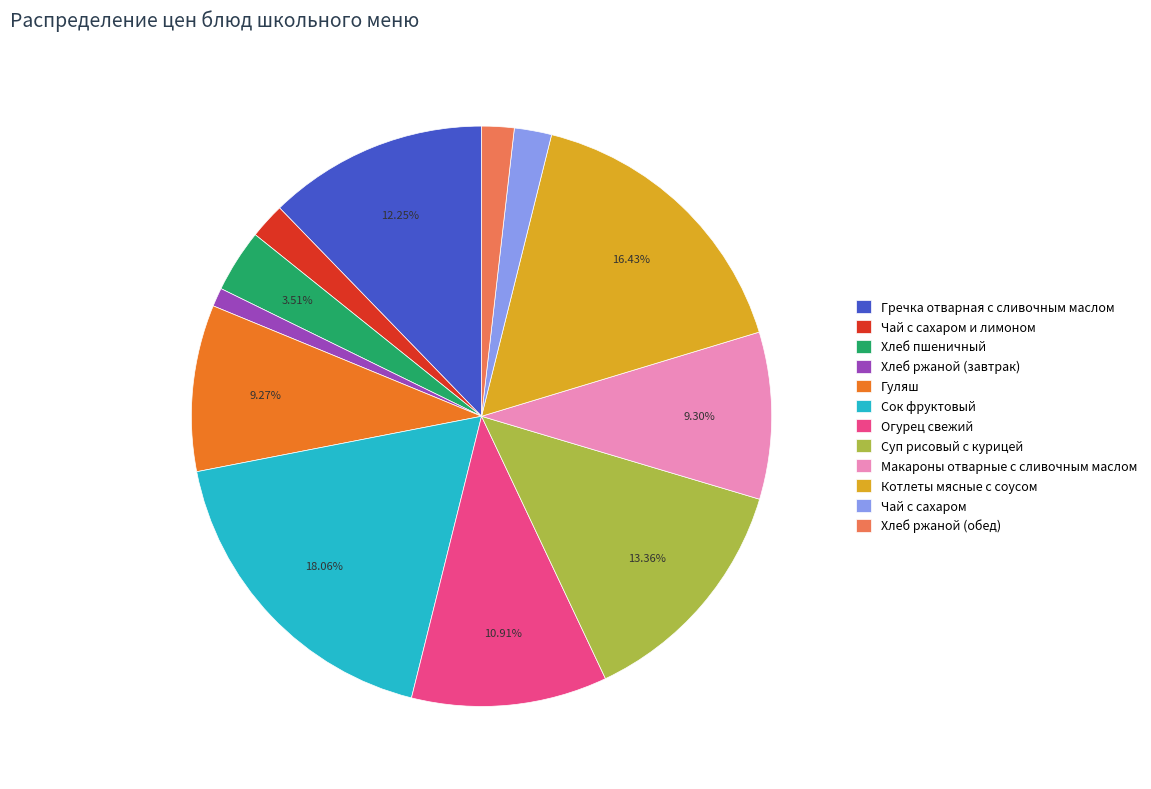

To the nearest percent, what portion does Котлеты мясные с соусом represent?

16%